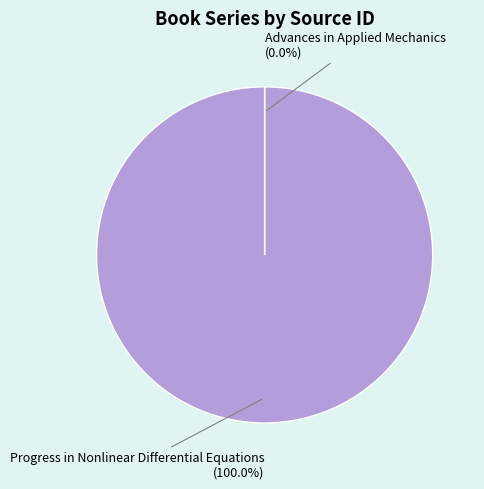

Which slice is the largest?

Progress in Nonlinear Differential Equations